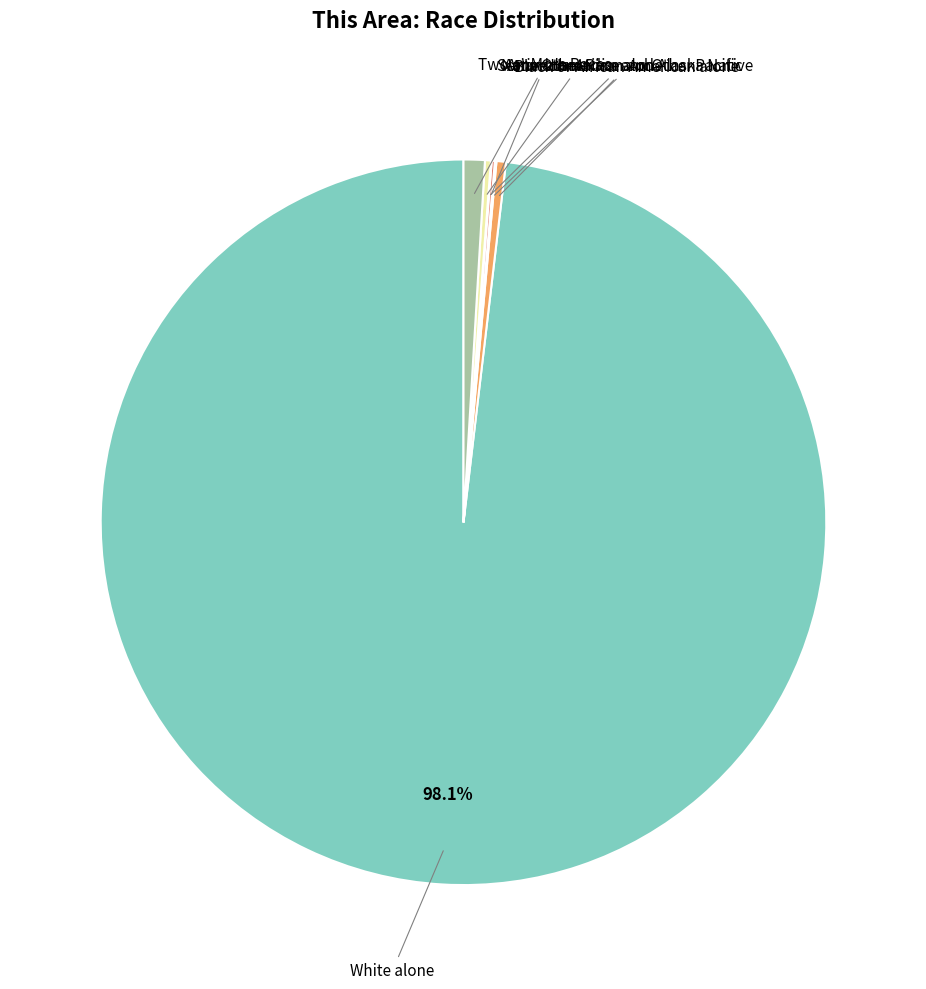

Does any single category account for the majority?

Yes